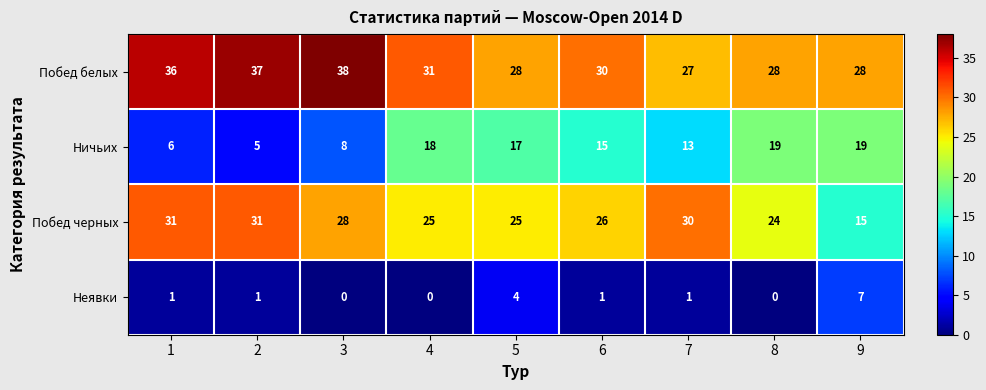

What is the sum of the Побед белых values at 7 and 5?

55